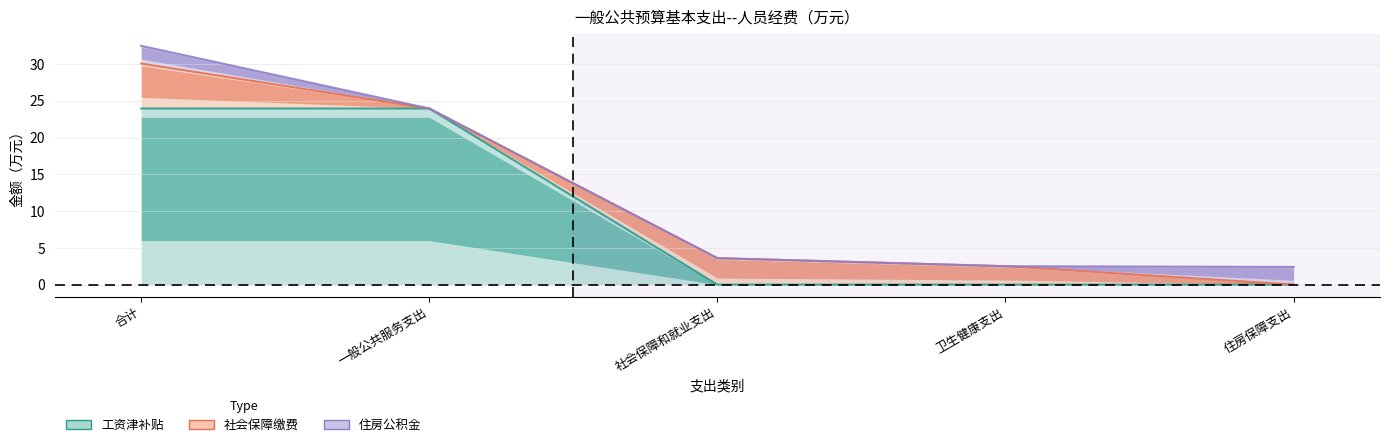

What is the sum of all 工资津补贴 values?

47.9